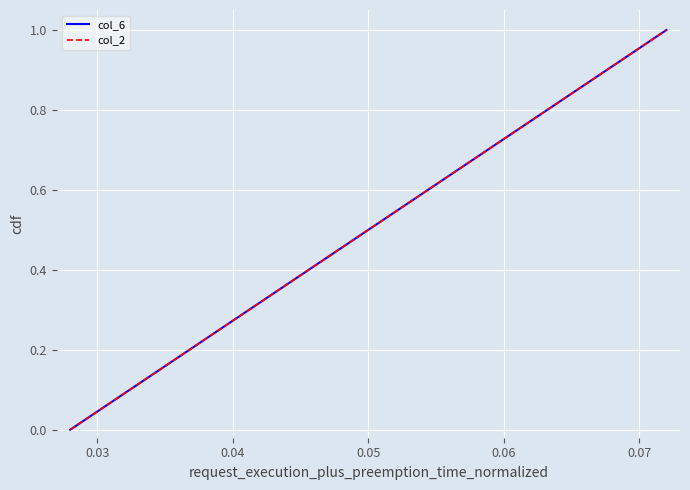

Does the chart display data point markers on the line(s)?

No